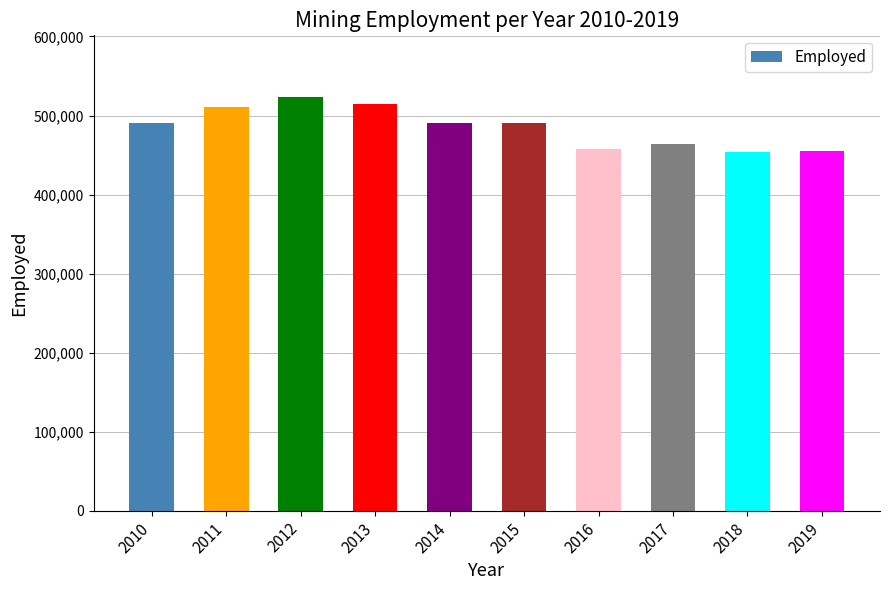

What is the minimum value shown in the chart?

454000